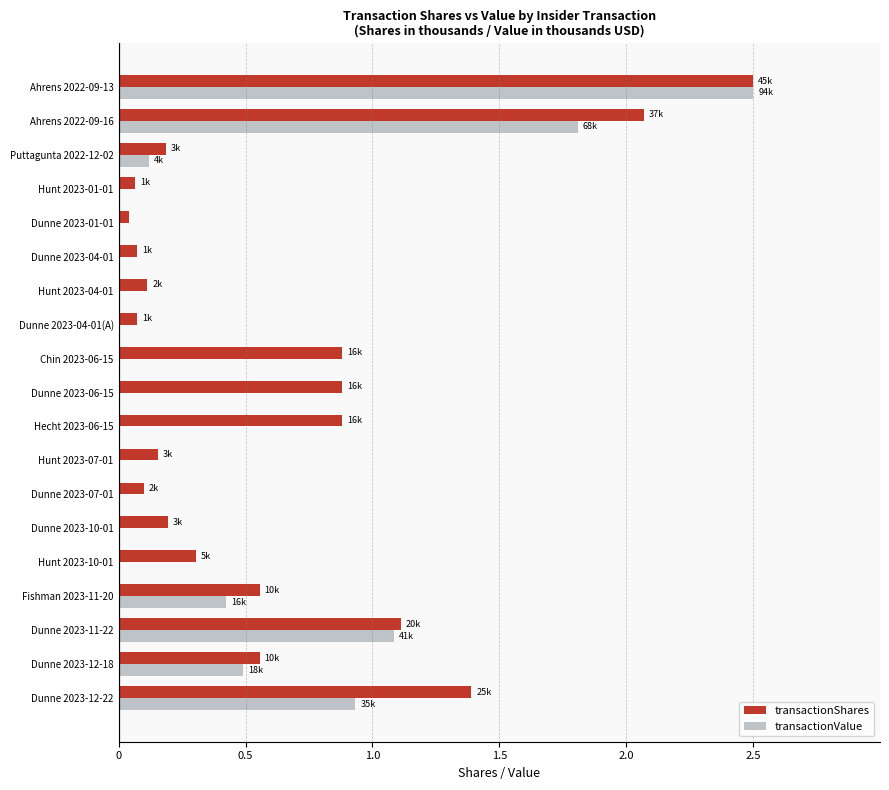

The value of transactionShares at Hecht 2023-06-15 is 0.9. True or false?

True